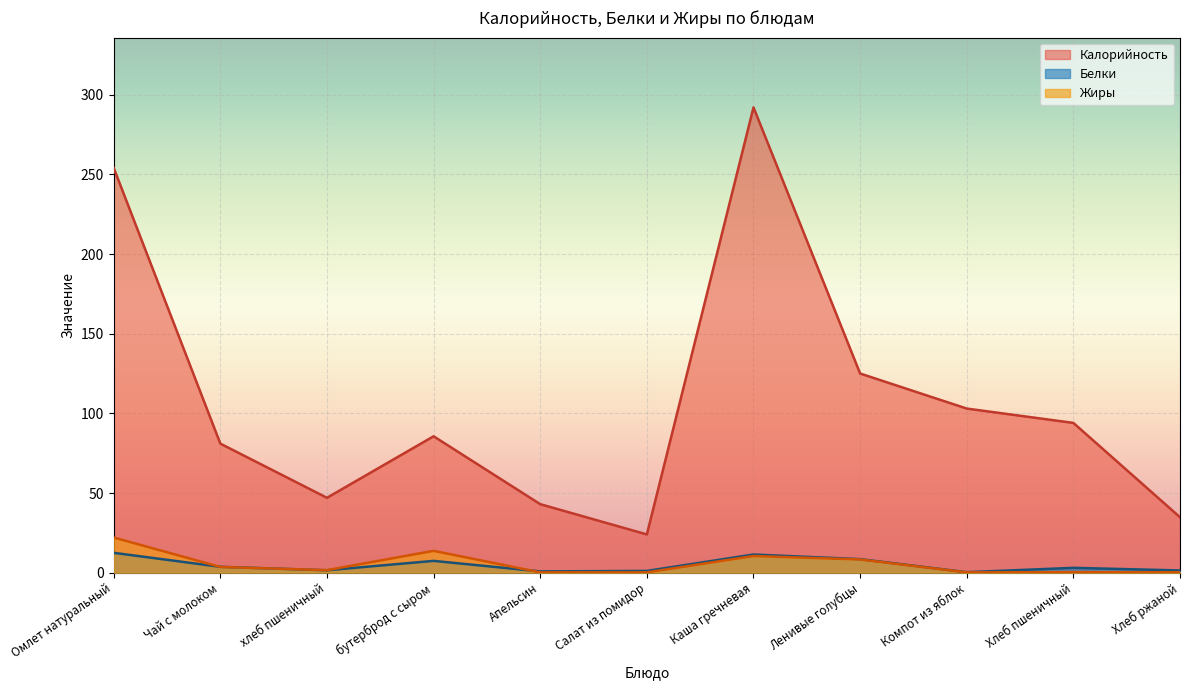

True or false: Жиры and Белки cross at least once.

True